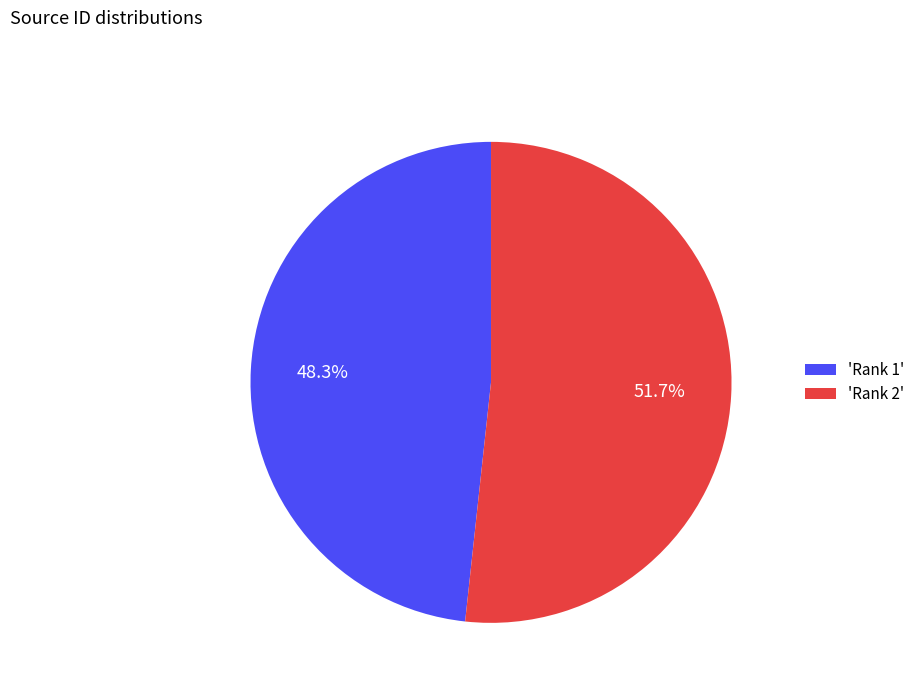

Between 'Rank 2' and 'Rank 1', which is larger?

'Rank 2'